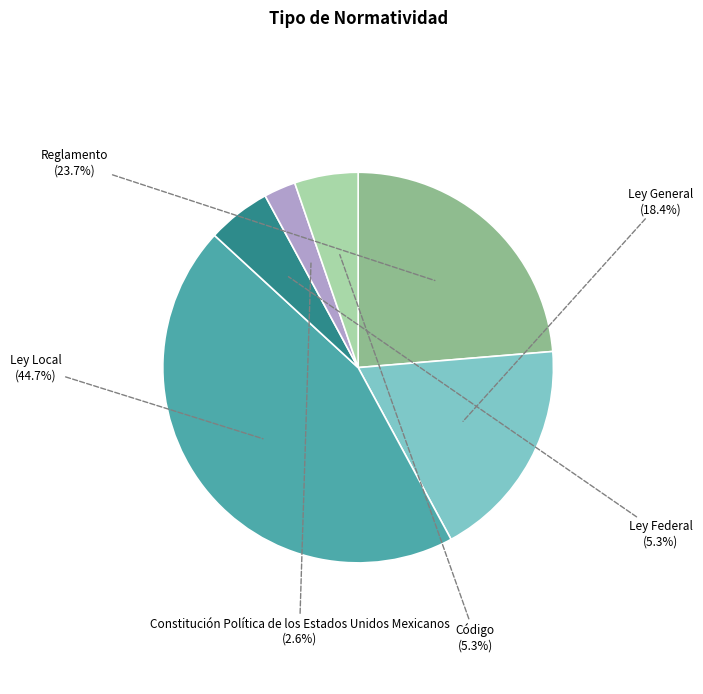

Is it true that Código is 1% of the pie?

False